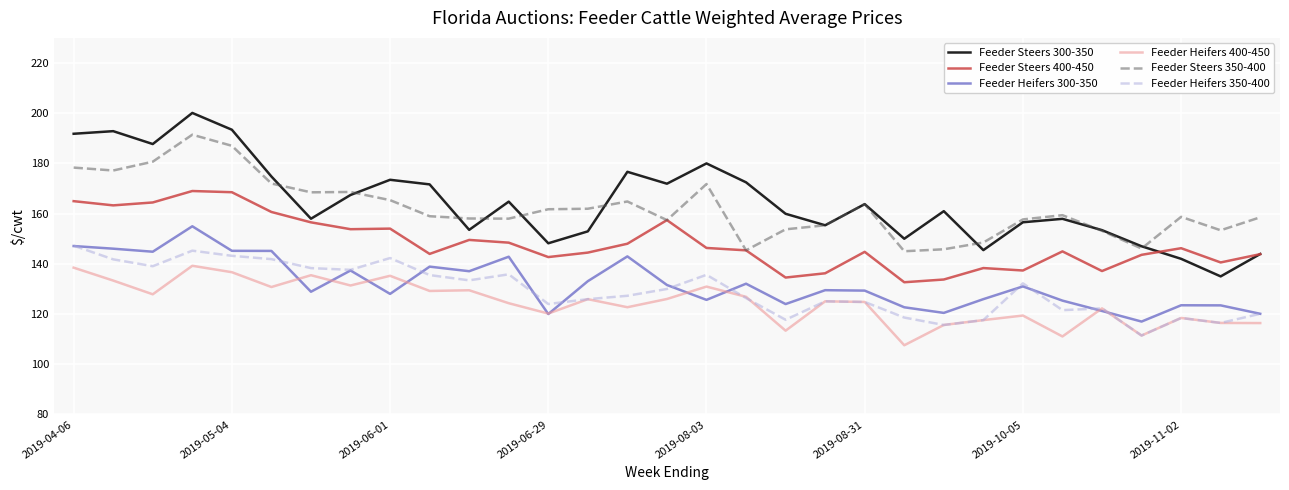

What is the sum of all Feeder Steers 350-400 values?

5026.5